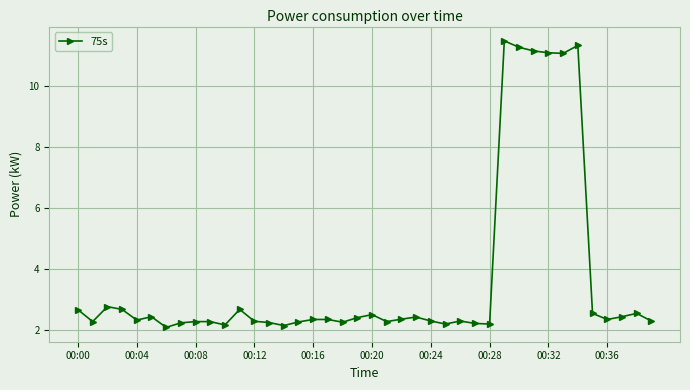

What is the maximum value shown in the chart?

11.5